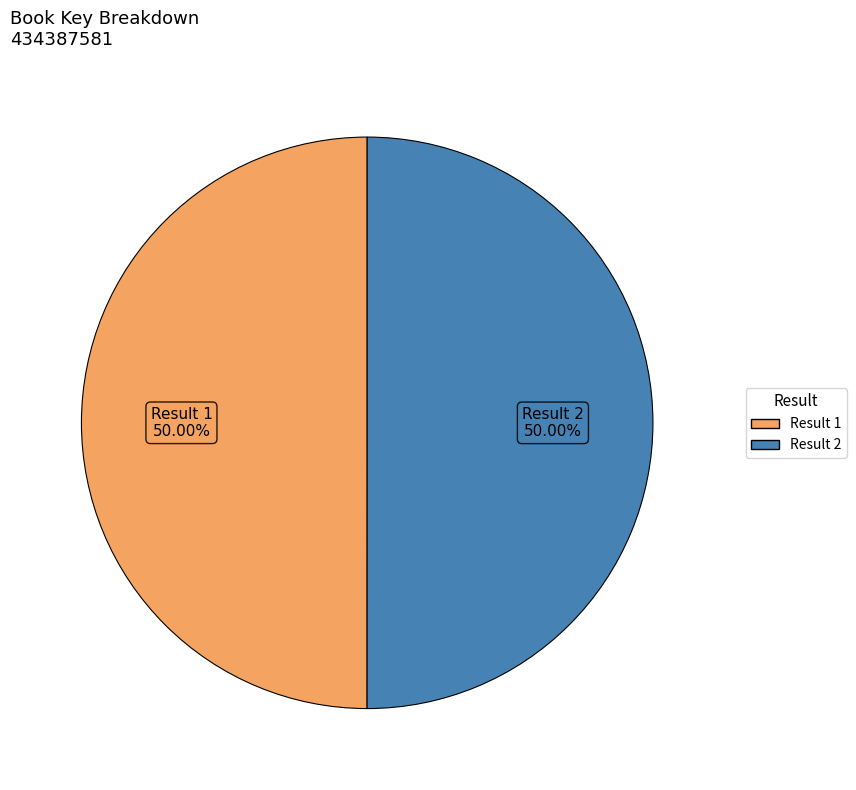

Count the number of slices in the pie.

2